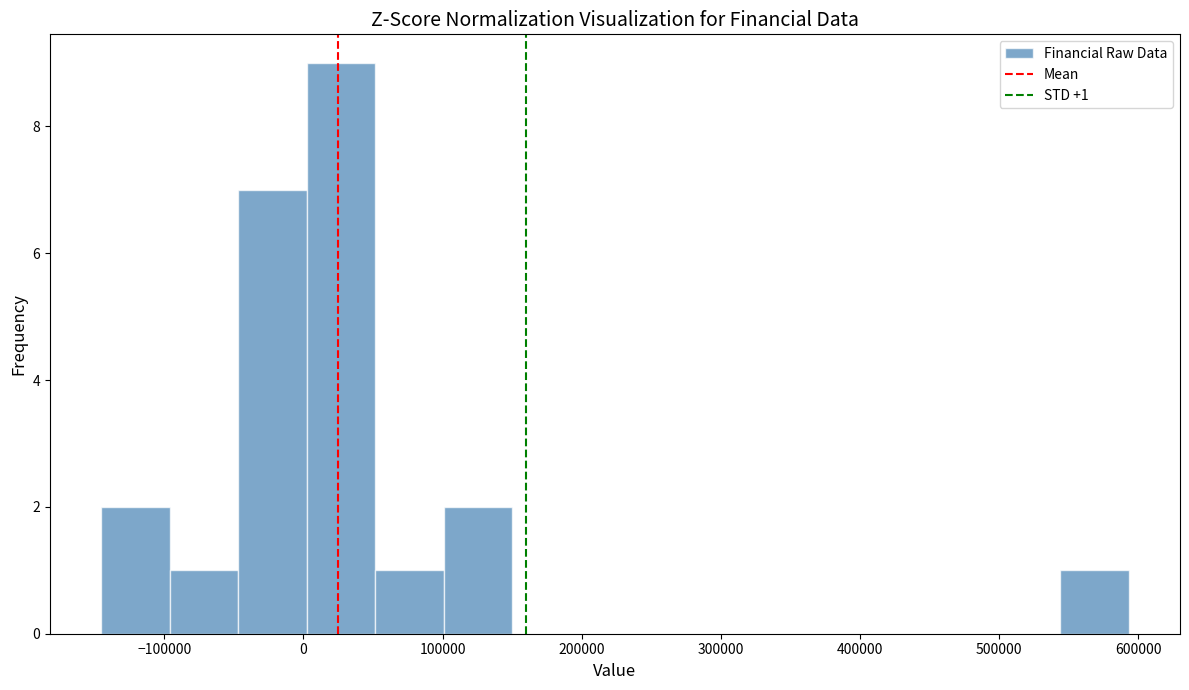

Over which range of the x-axis is the bar tallest?

0 to 50000